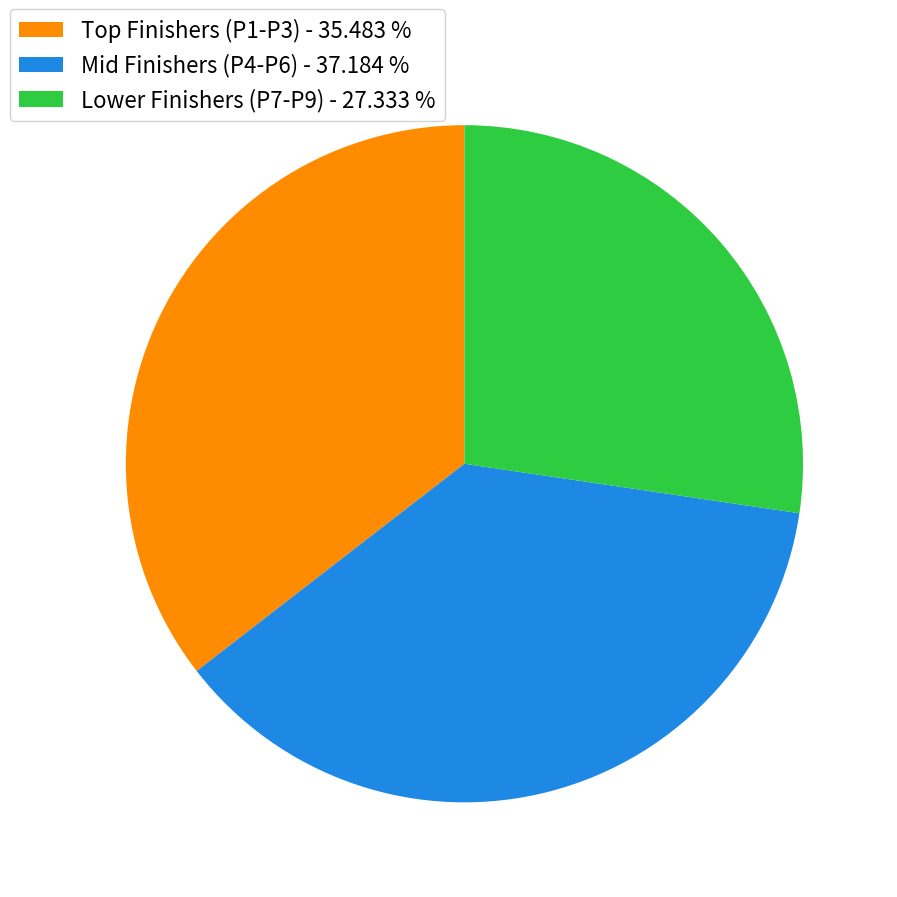

Is there any slice that represents more than half of the pie?

No